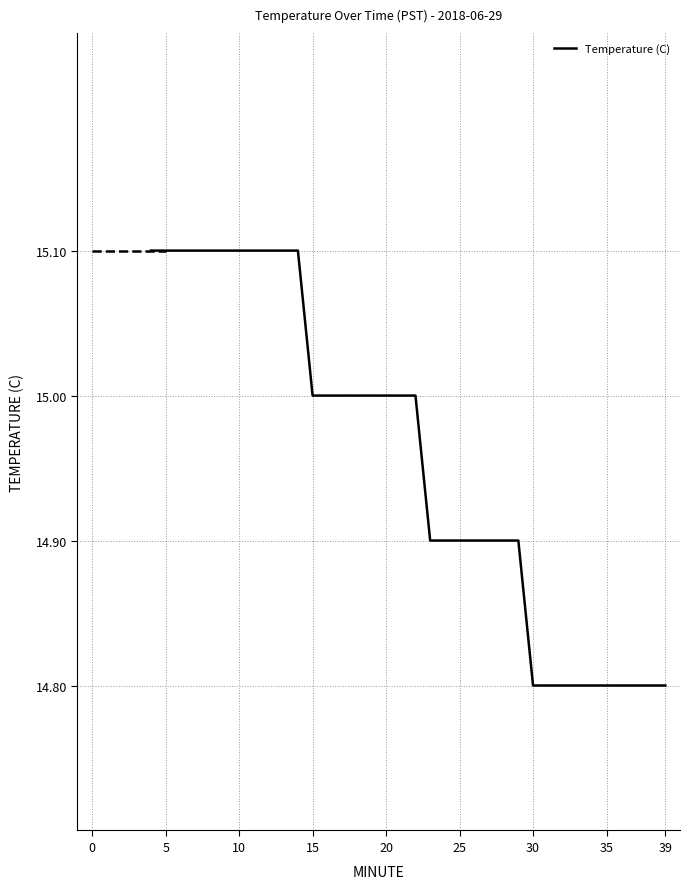

Count the values in the range 14 to 15.

25